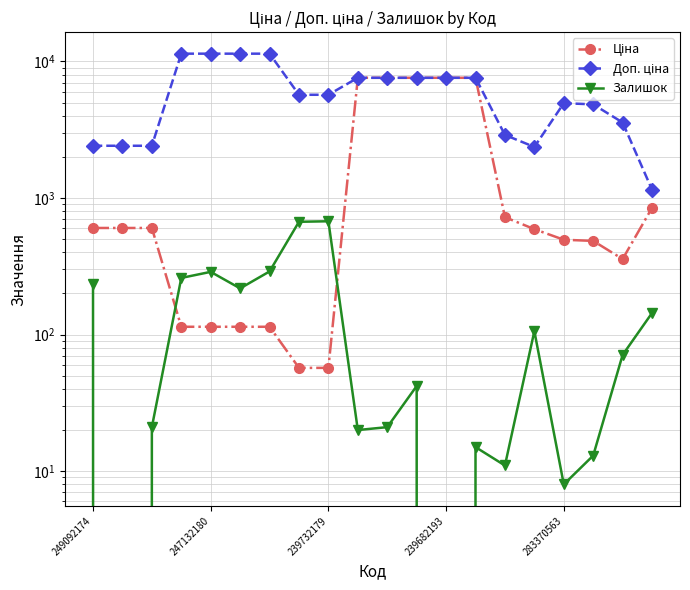

Which series has the largest total across all categories?

Доп. ціна